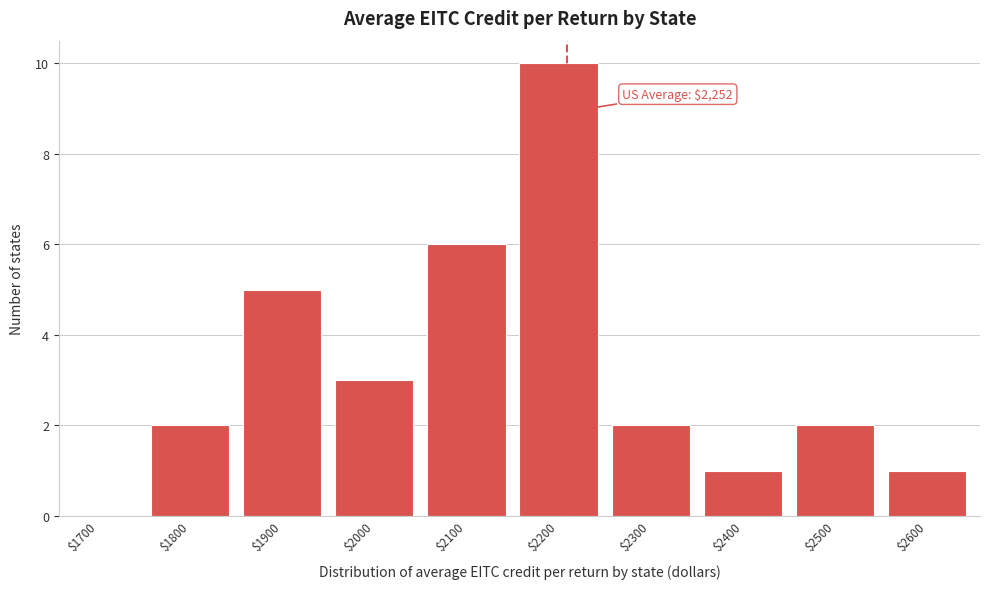

What is the sum of all values?

32